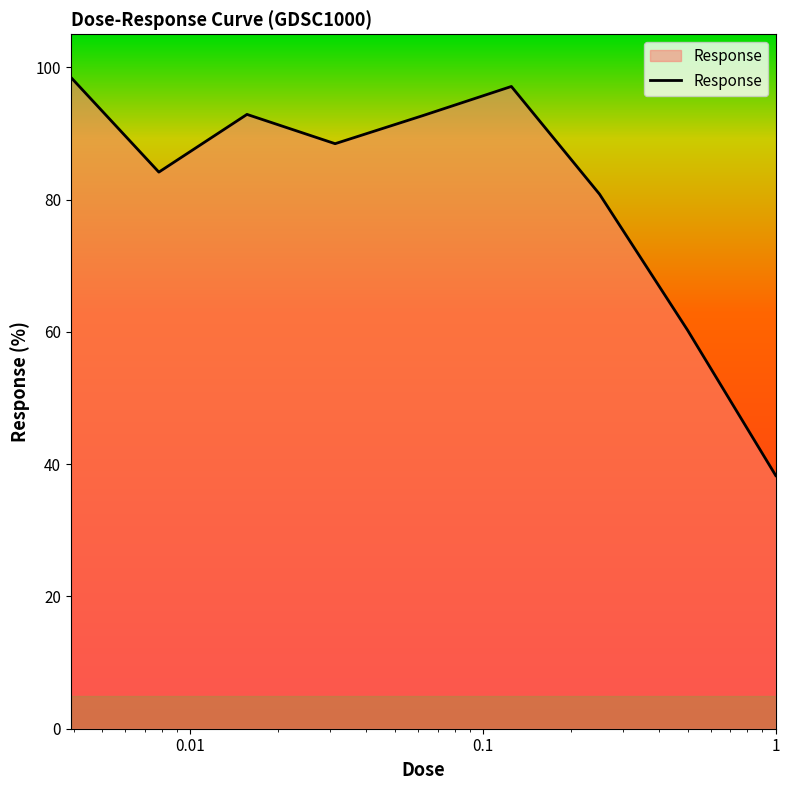

What is the smallest value displayed?

38.3